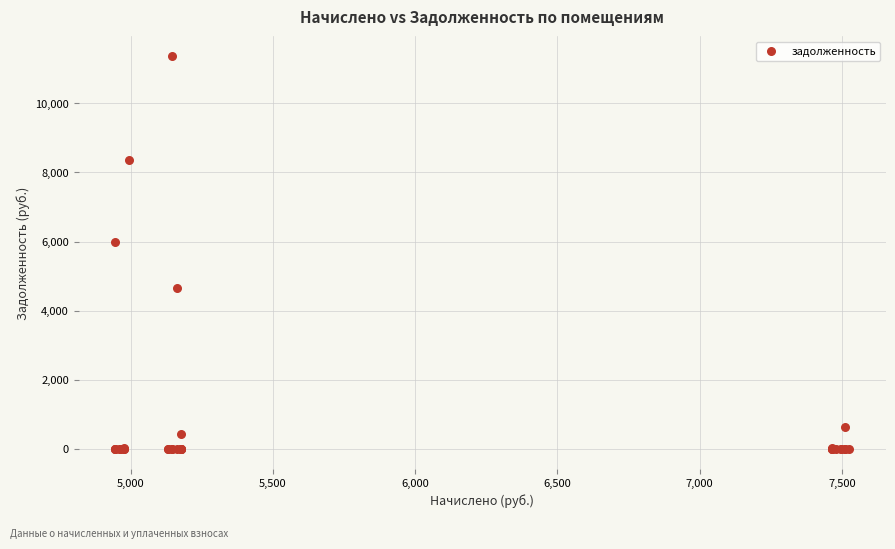

What Y value in the scatter plot is closest to 5683?

5989.2